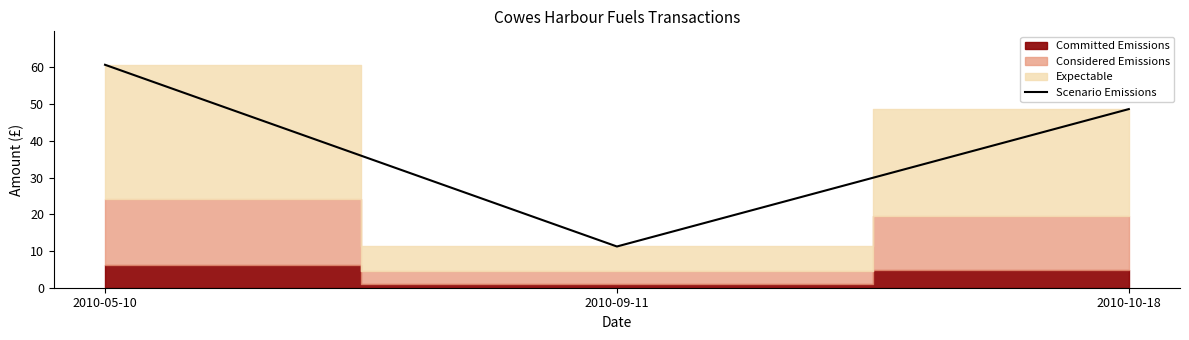

What is the difference between the maximum and minimum values?

49.5